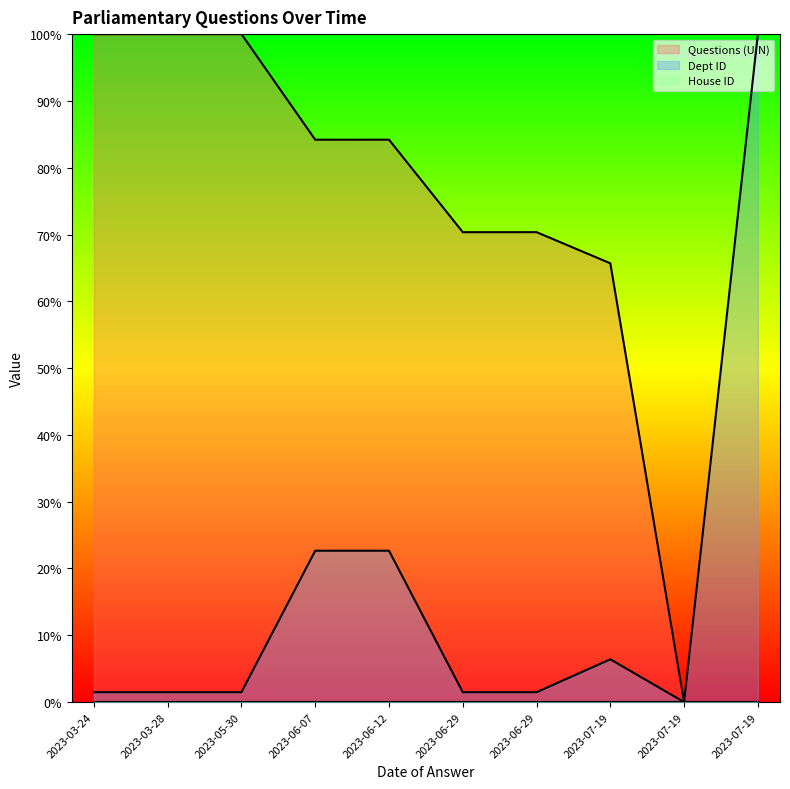

True or false: Dept ID and Questions (UIN) intersect in this chart.

False